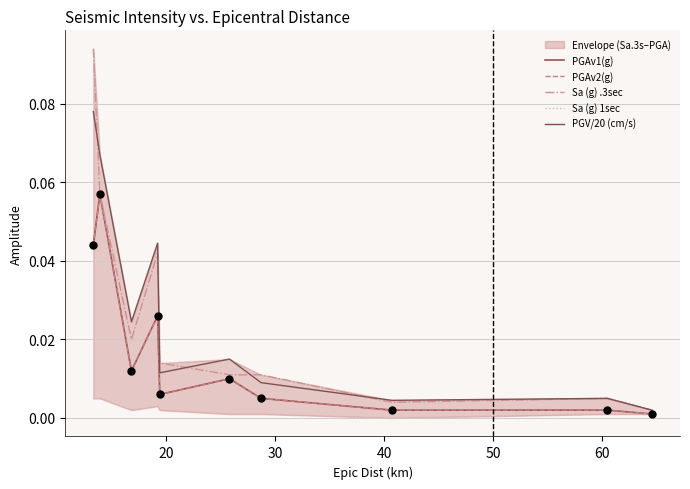

At how many categories does at least one series exceed 0?

10